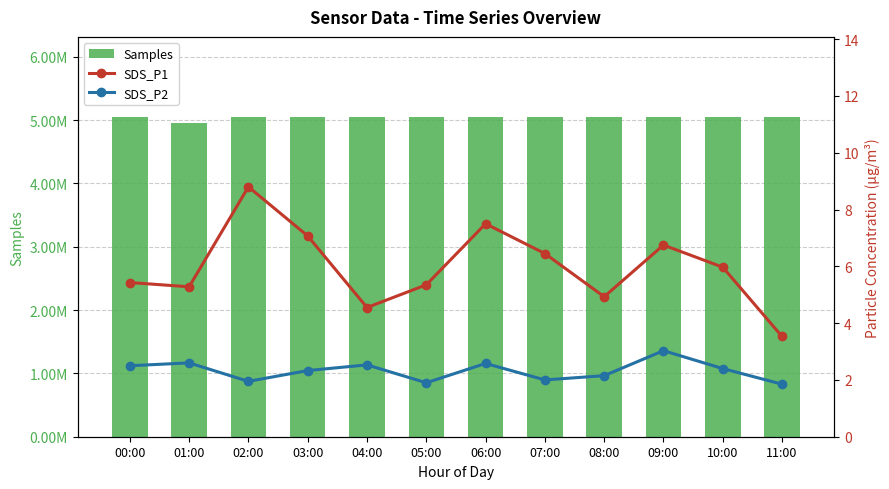

Is it true that Samples equals 8809072.2 at 10:00?

False